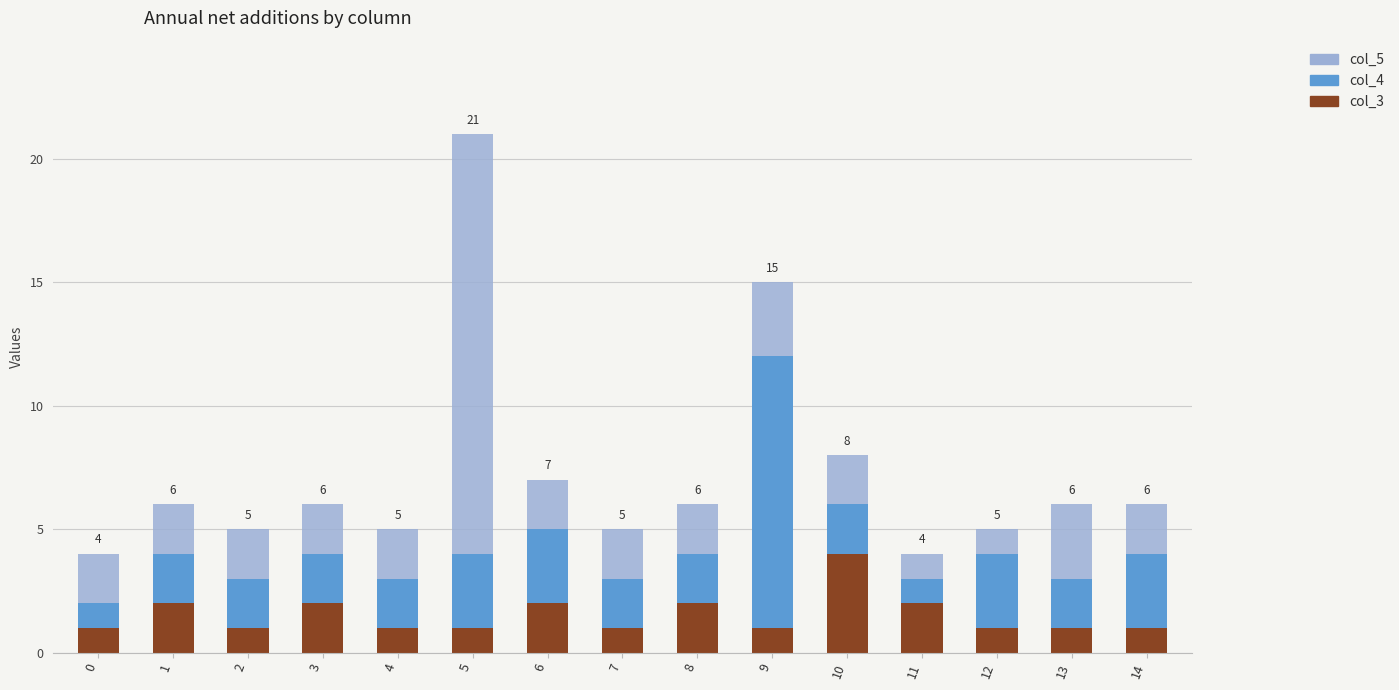

At which category is the sum across all series the highest?

5